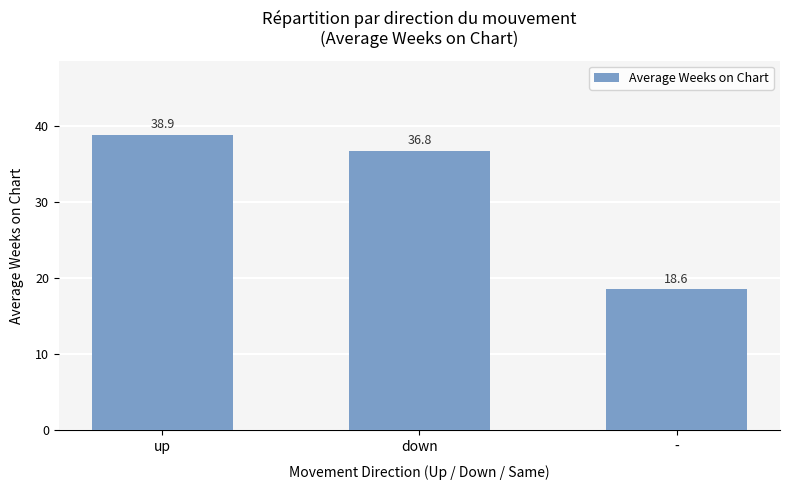

Where is the data nearest to the value 28?

down